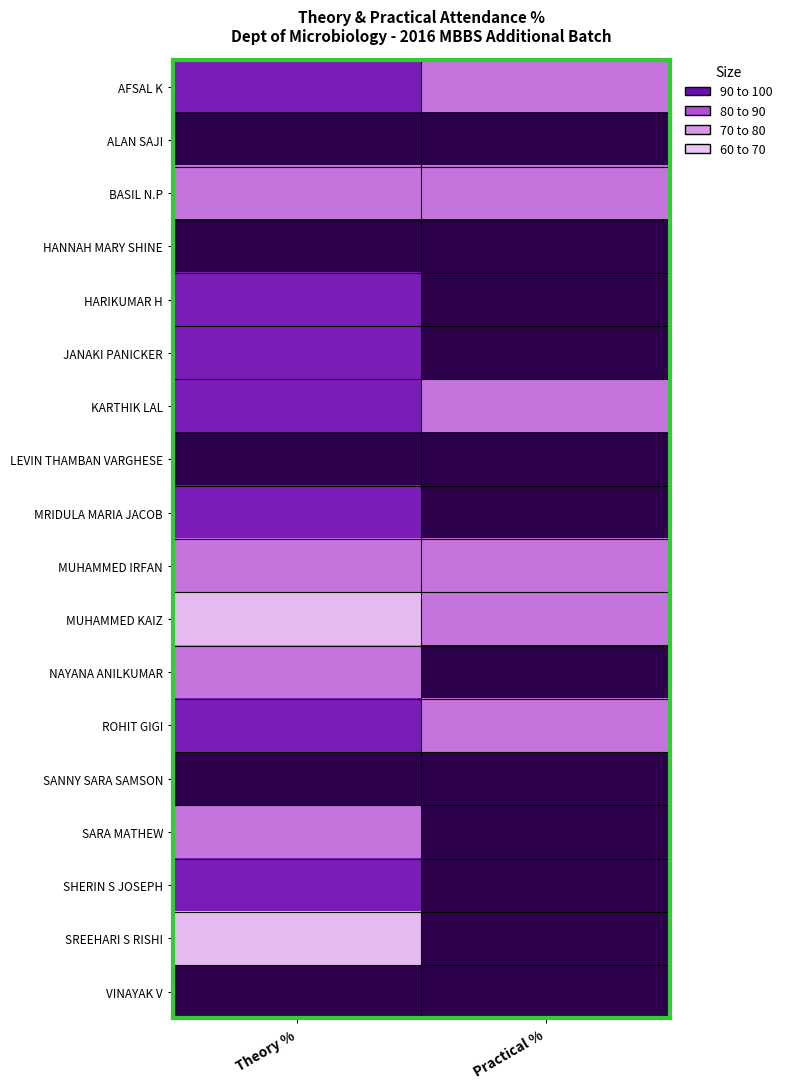

What is the total value across all series at Practical %?

1650.0